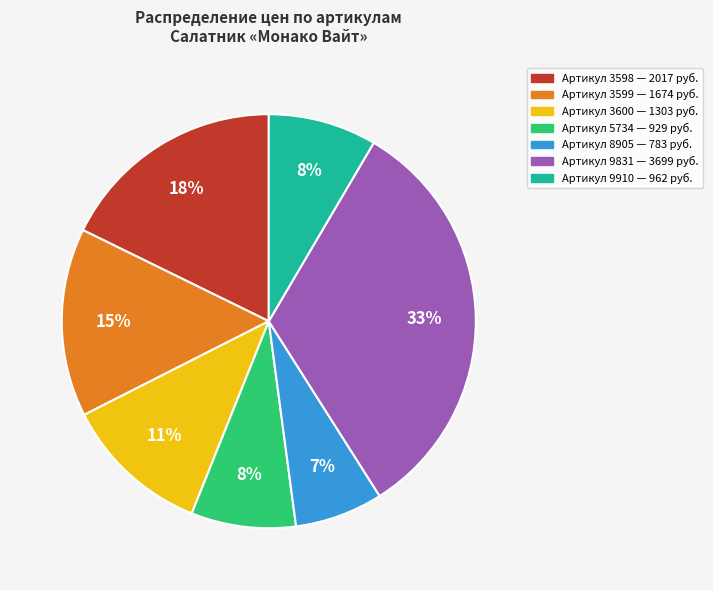

Does any single category account for the majority?

No